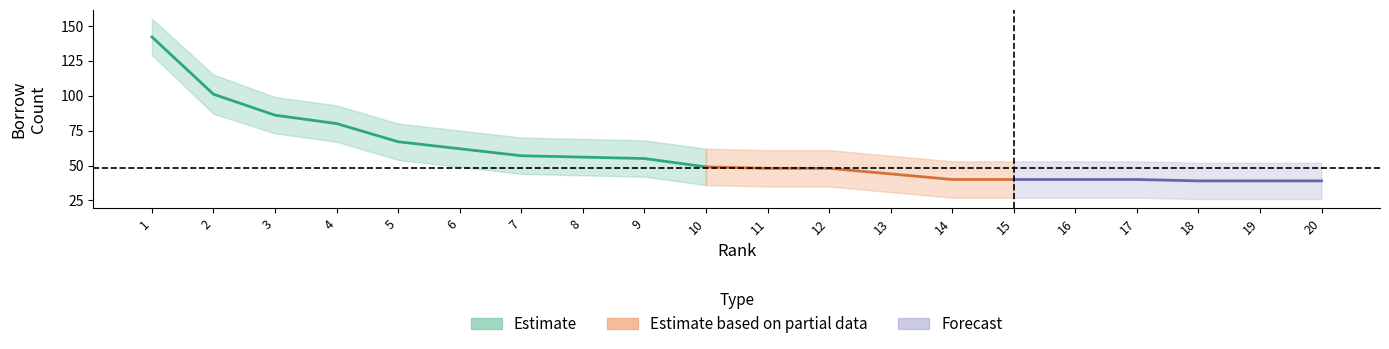

Where does the rank series first go above 11?

12